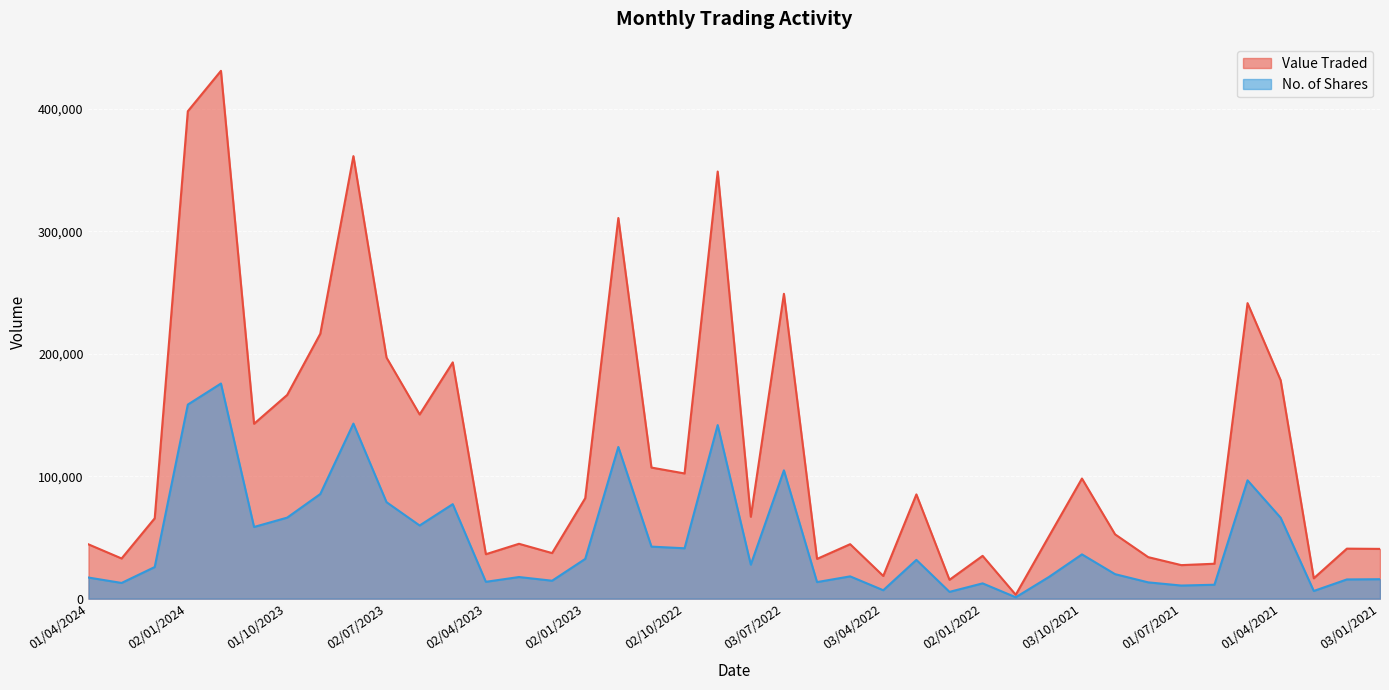

At which label is Value Traded closest to 217052?

03/09/2023